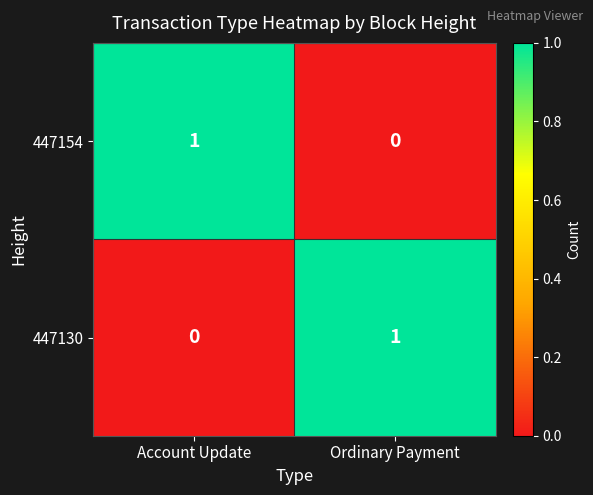

The 447154 series shows 1 at Account Update. True or false?

True